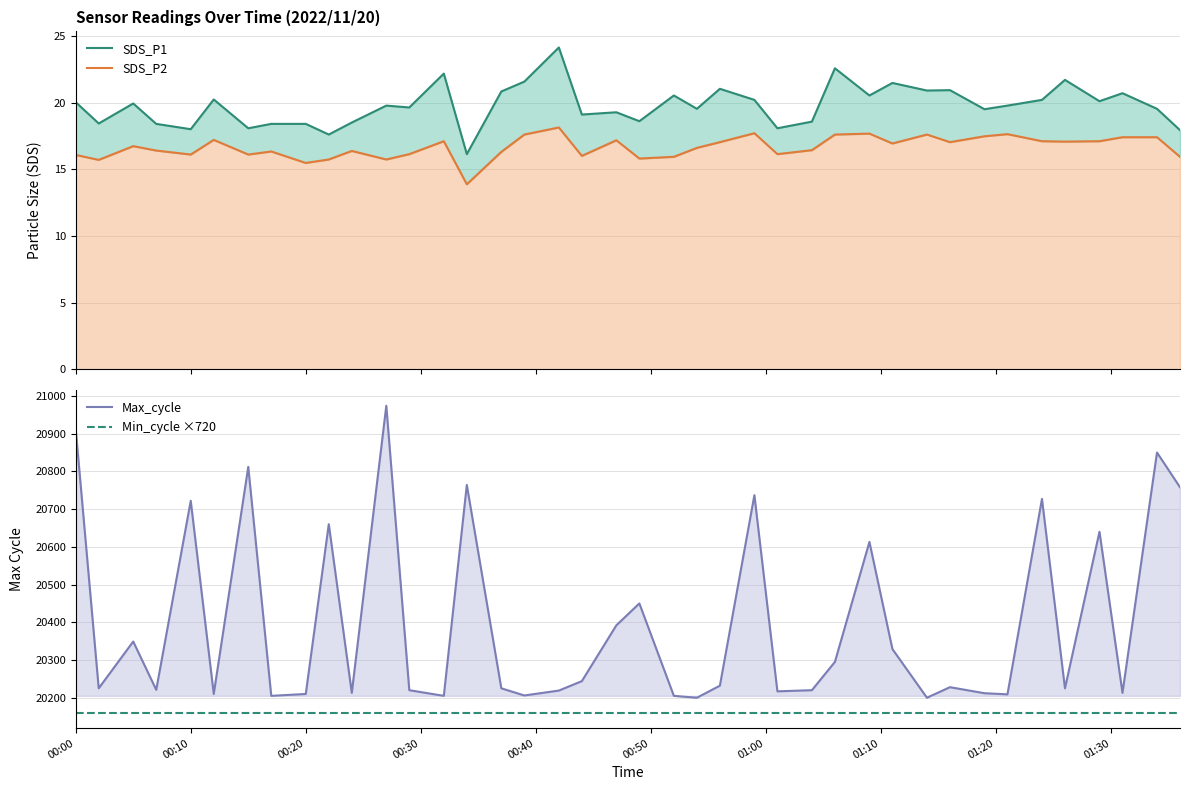

Does the chart have visible grid lines?

Yes